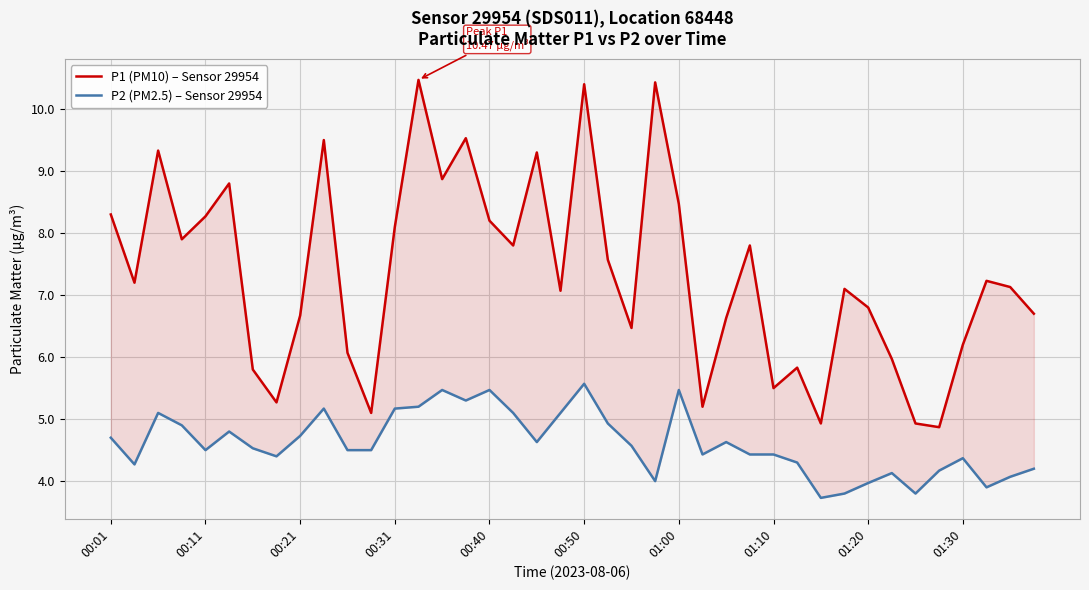

Reading left to right, transcribe all the data shown in this chart.

P1 (PM10) – Sensor 29954: 8.3	7.2	9.3	7.9	8.3	8.8	5.8	5.3	6.7	9.5	6.1	5.1	8.1	10.5	8.9	9.5	8.2	7.8	9.3	7.1	10.4	7.6	6.5	10.4	8.5	5.2	6.6	7.8	5.5	5.8	4.9	7.1	6.8	6.0	4.9	4.9	6.2	7.2	7.1	6.7
P2 (PM2.5) – Sensor 29954: 4.7	4.3	5.1	4.9	4.5	4.8	4.5	4.4	4.7	5.2	4.5	4.5	5.2	5.2	5.5	5.3	5.5	5.1	4.6	5.1	5.6	4.9	4.6	4.0	5.5	4.4	4.6	4.4	4.4	4.3	3.7	3.8	4.0	4.1	3.8	4.2	4.4	3.9	4.1	4.2